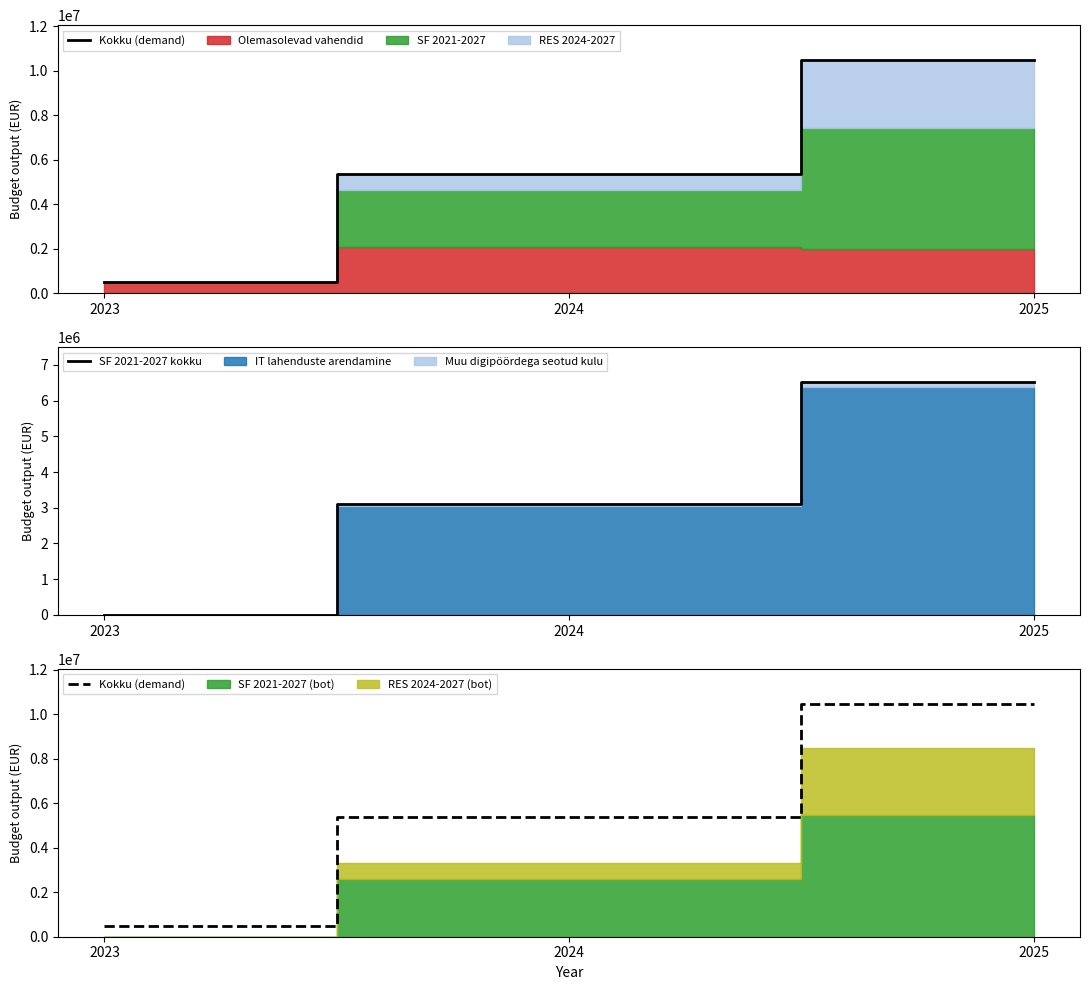

Rank the categories by SF 2021-2027 kokku value from lowest to highest.

2023, 2024, 2025